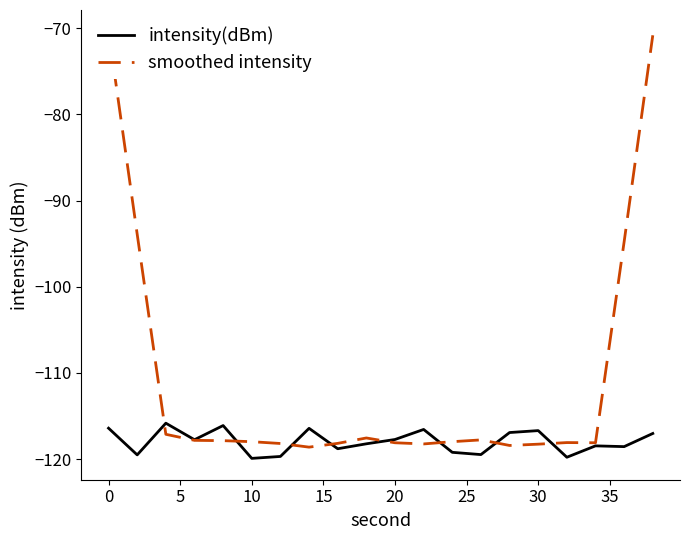

Count the number of categories in the chart.

20